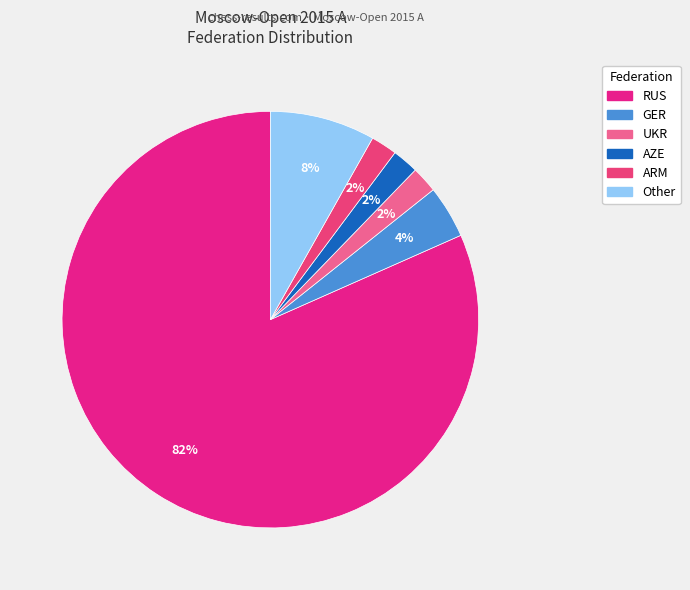

True or false: UKR accounts for 1% of the total.

False